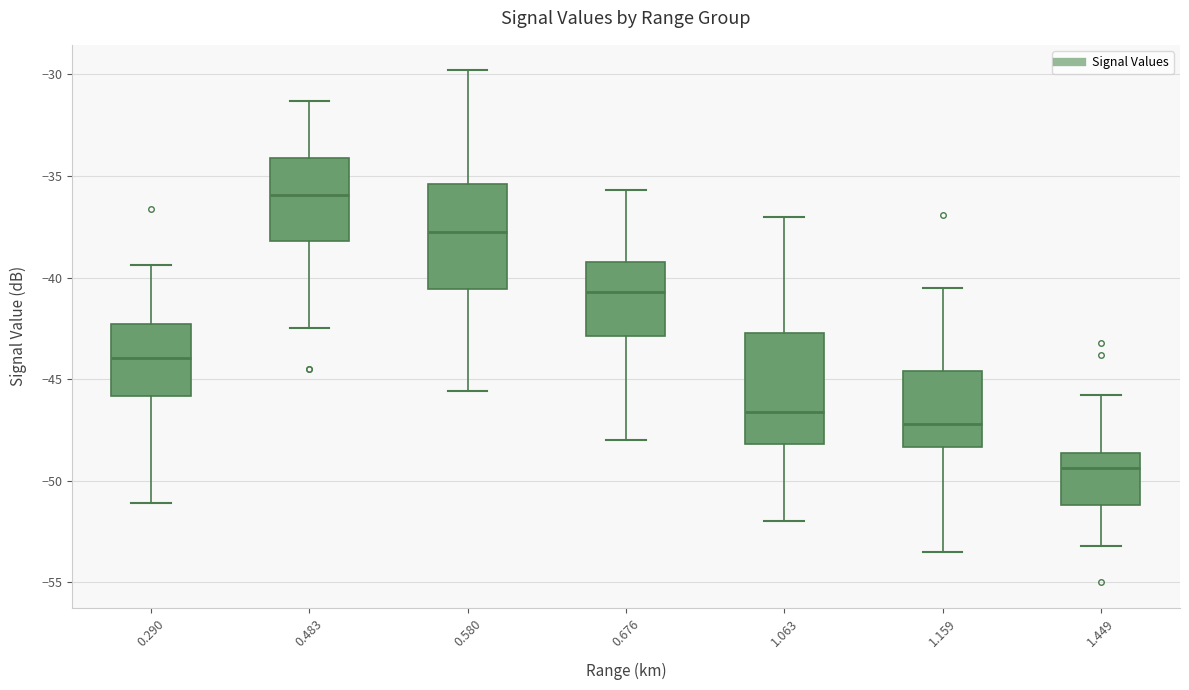

Reading left to right, read every box against the y-axis: the position of its median line, the range the box covers, and the ends of its whiskers. The values are not printed on the chart, so give them approximately, as read against the axis.

0.290: median -44.0, box -46.0 to -42.5, whiskers -51.0 to -39.5
0.483: median -36.0, box -38.0 to -34.0, whiskers -42.5 to -31.5
0.580: median -37.5, box -40.5 to -35.5, whiskers -45.5 to -30.0
0.676: median -40.5, box -43.0 to -39.0, whiskers -48.0 to -35.5
1.063: median -46.5, box -48.0 to -42.5, whiskers -52.0 to -37.0
1.159: median -47.0, box -48.5 to -44.5, whiskers -53.5 to -40.5
1.449: median -49.5, box -51.0 to -48.5, whiskers -53.0 to -46.0